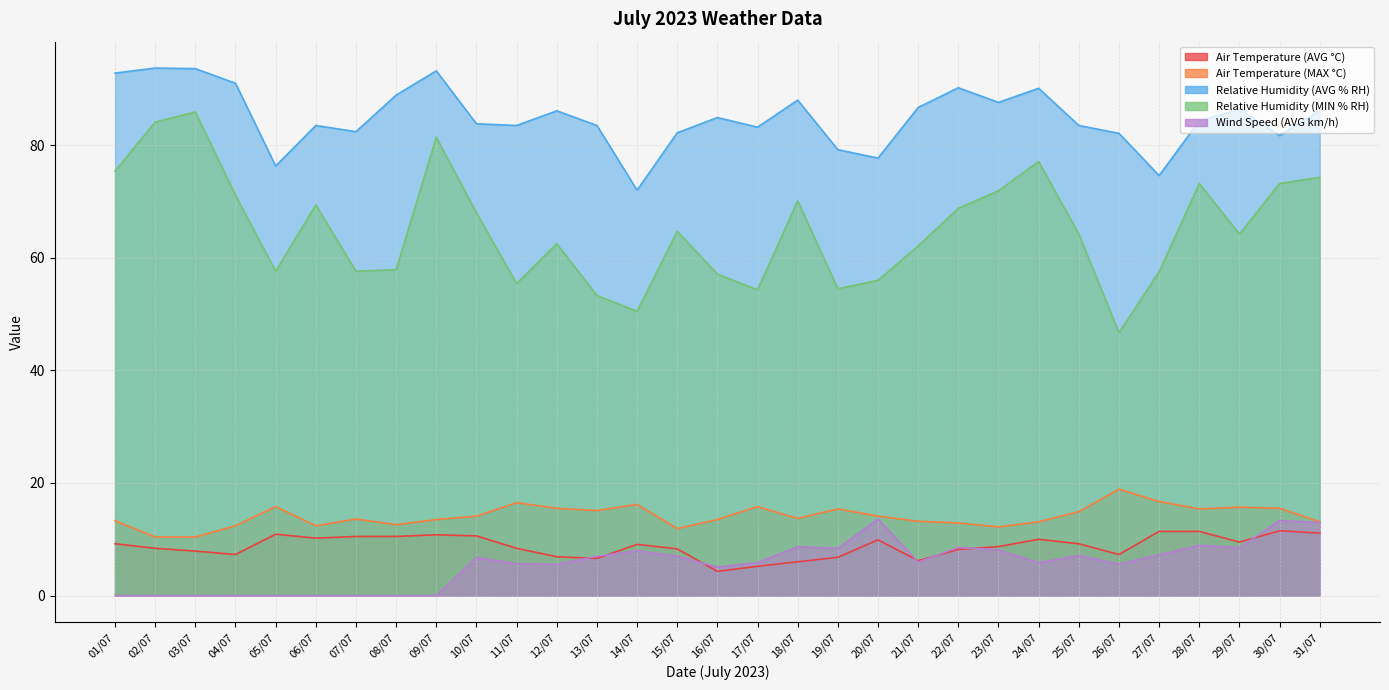

True or false: Wind Speed (AVG km/h) and Air Temperature (MAX °C) cross at least once.

False